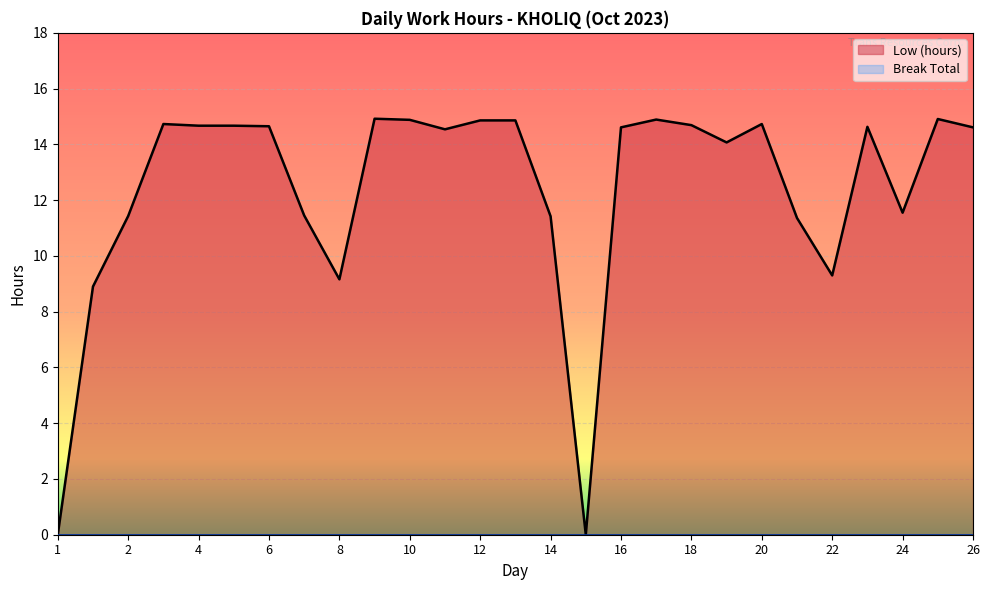

How many interior local valleys (lower than both neighbors) does the data have?

6